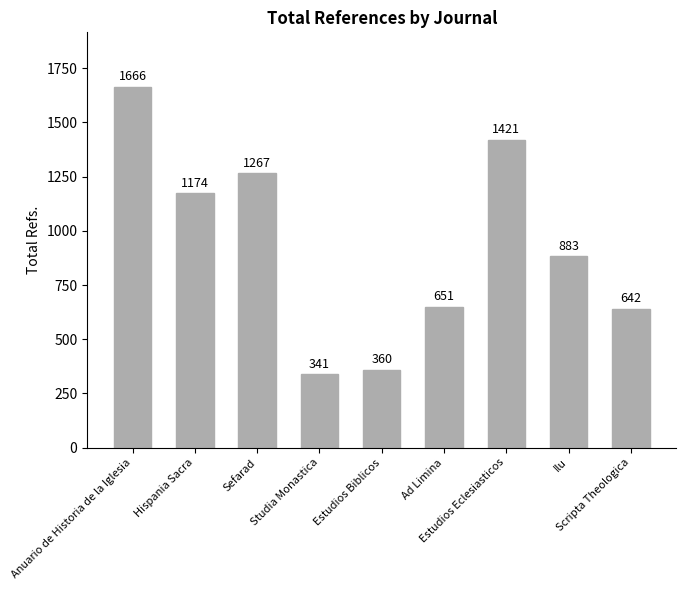

Reading left to right, what are all the values shown in this chart?

1666	1174	1267	341	360	651	1421	883	642